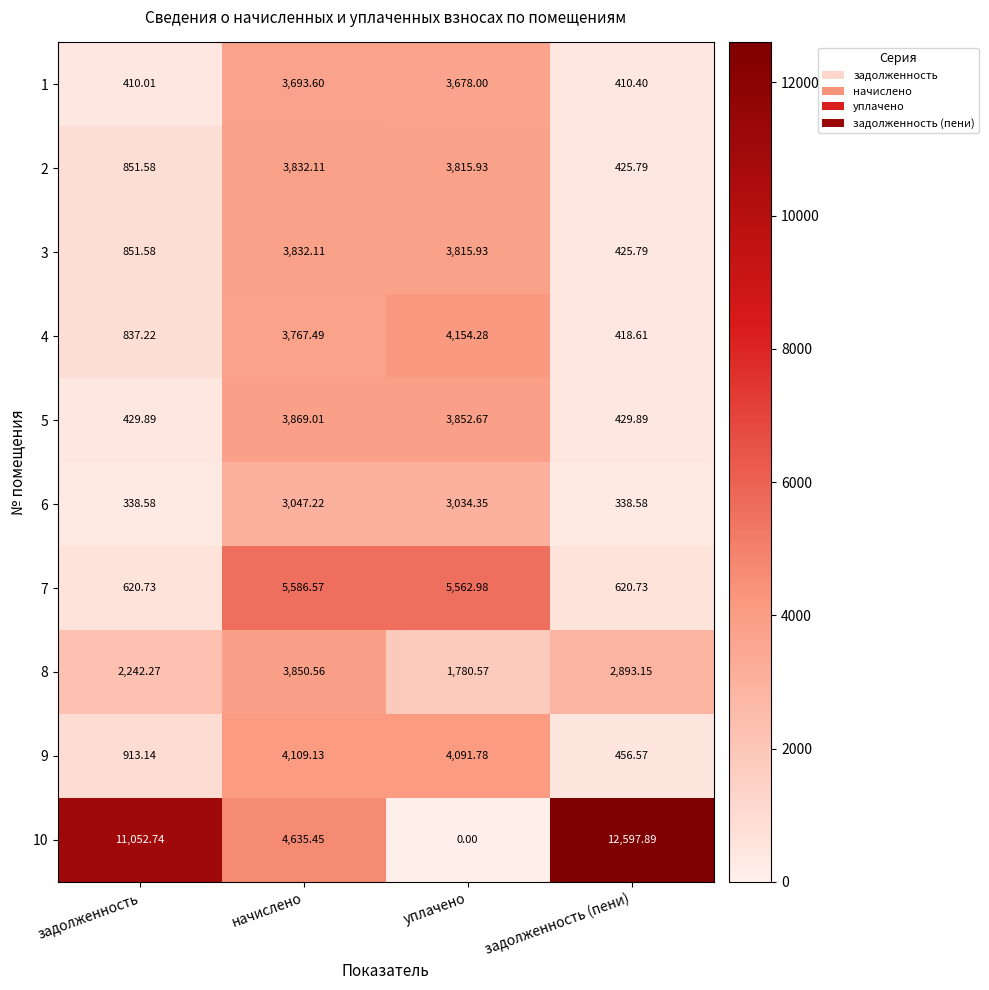

Between уплачено and задолженность (пени), which series saw the biggest shift?

10